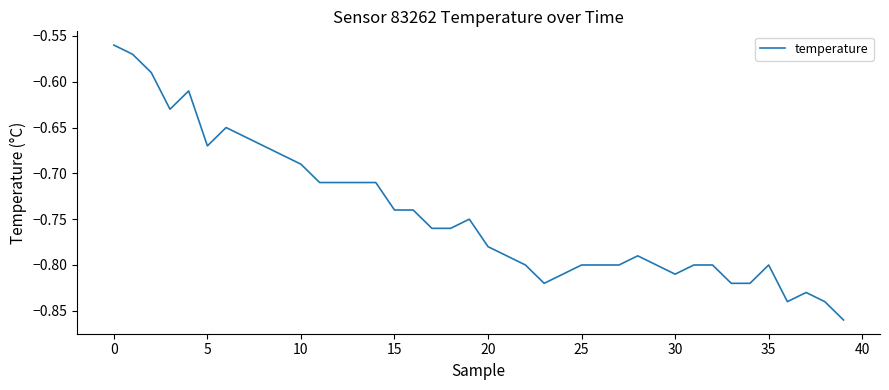

What is the difference between the maximum and minimum values?

0.3